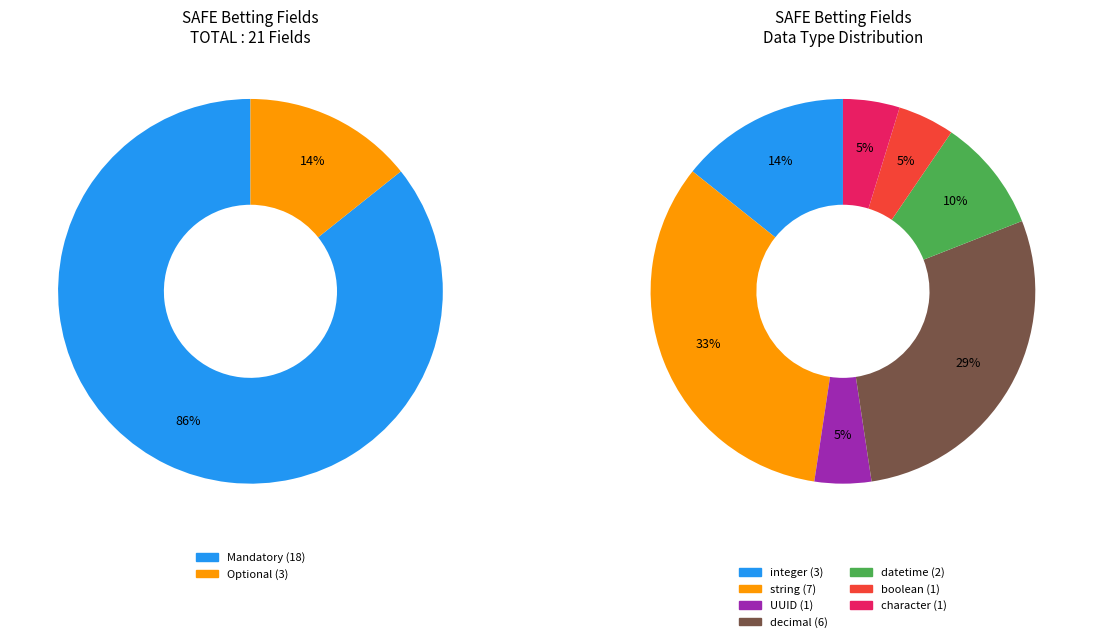

Rank the categories by value from lowest to highest.

Optional, Mandatory